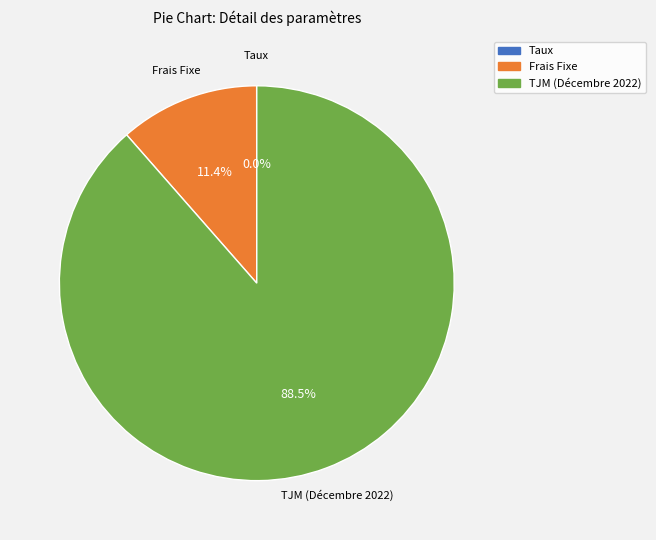

What is the largest slice in the pie chart?

TJM (Décembre 2022)